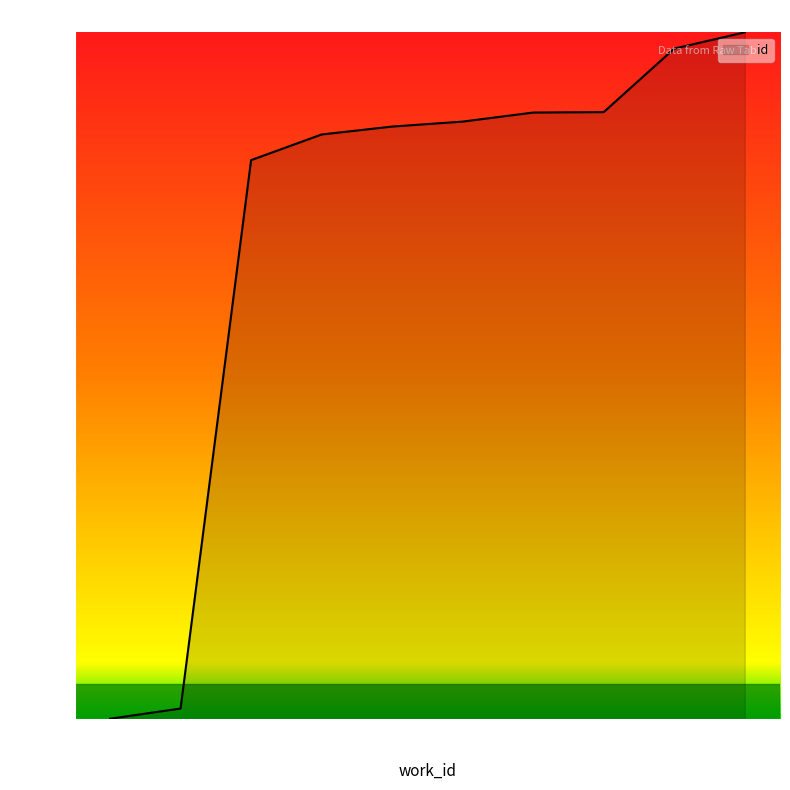

List the labels in order of value, largest first.

6181, 6126, 5787, 5787, 5752, 5732, 5685, 5574, 3319, 3225